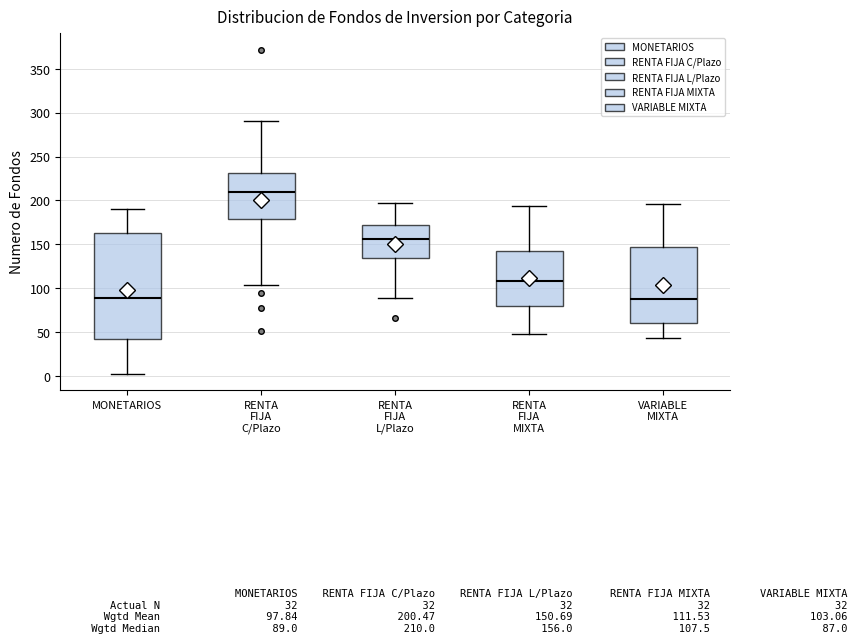

Where does the upper whisker of the box for VARIABLE MIXTA end on the y-axis? The values are not printed on the chart, so give them approximately, as read against the axis.

195